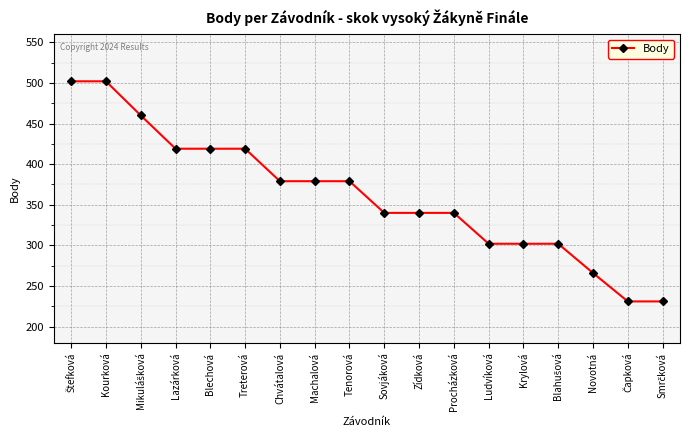

Reading right to left, extract all data points from this chart.

231	231	266	302	302	302	340	340	340	379	379	379	419	419	419	460	502	502